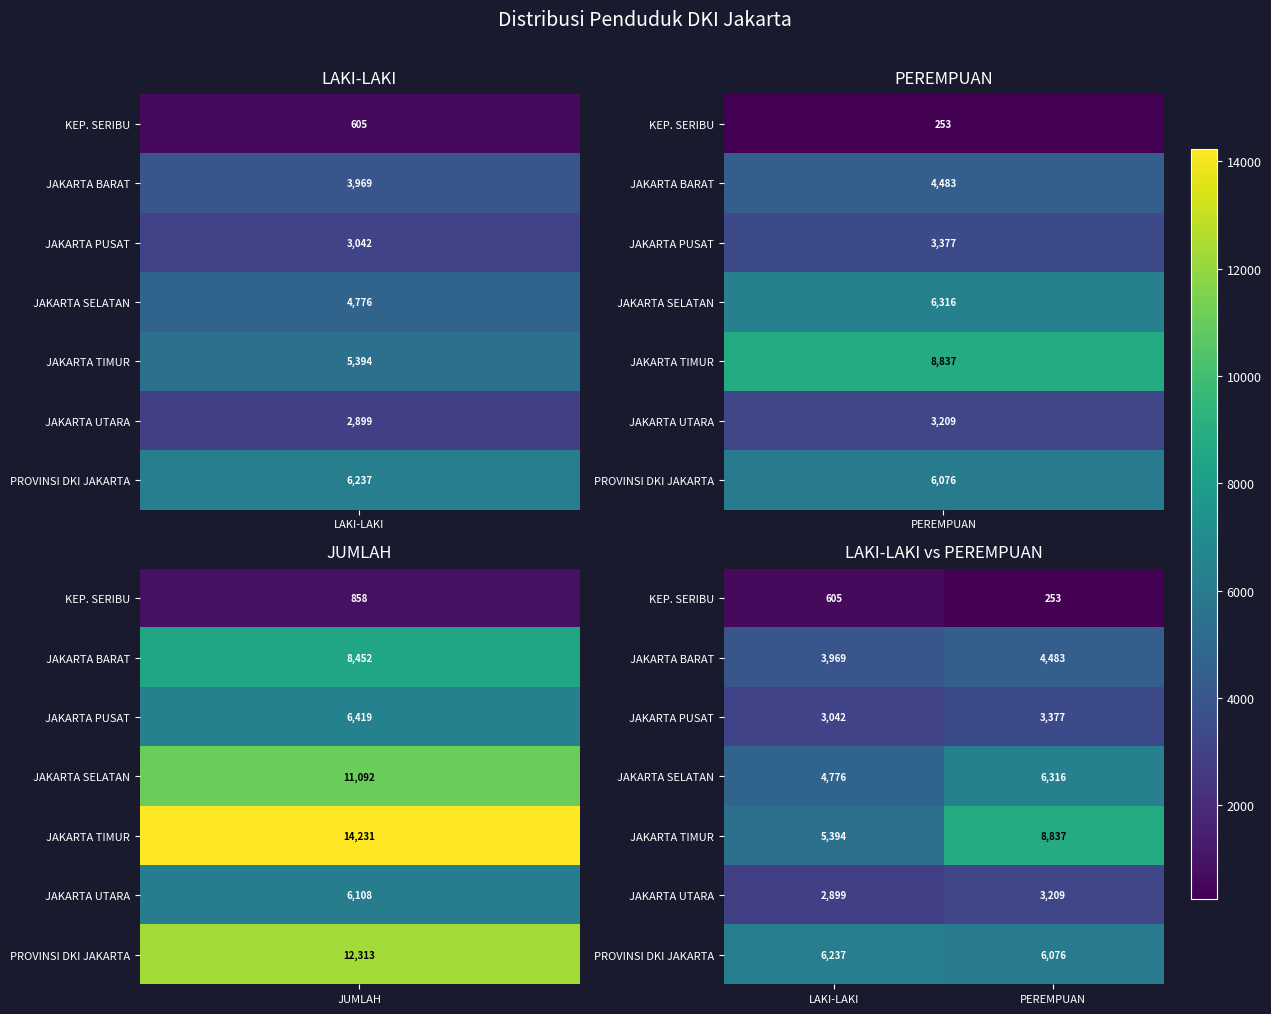

Reading left to right, list all the values displayed in this chart.

KEP. SERIBU: LAKI-LAKI=605	PEREMPUAN=253
JAKARTA BARAT: LAKI-LAKI=3969	PEREMPUAN=4483
JAKARTA PUSAT: LAKI-LAKI=3042	PEREMPUAN=3377
JAKARTA SELATAN: LAKI-LAKI=4776	PEREMPUAN=6316
JAKARTA TIMUR: LAKI-LAKI=5394	PEREMPUAN=8837
JAKARTA UTARA: LAKI-LAKI=2899	PEREMPUAN=3209
PROVINSI DKI JAKARTA: LAKI-LAKI=6237	PEREMPUAN=6076